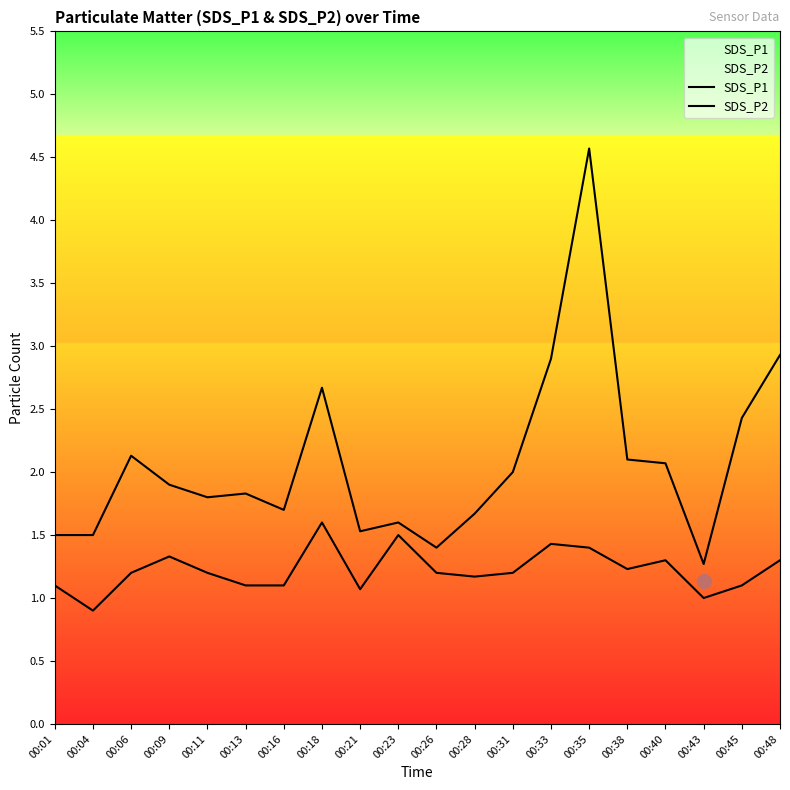

Which series changed the most between 00:23 and 00:26?

SDS_P2